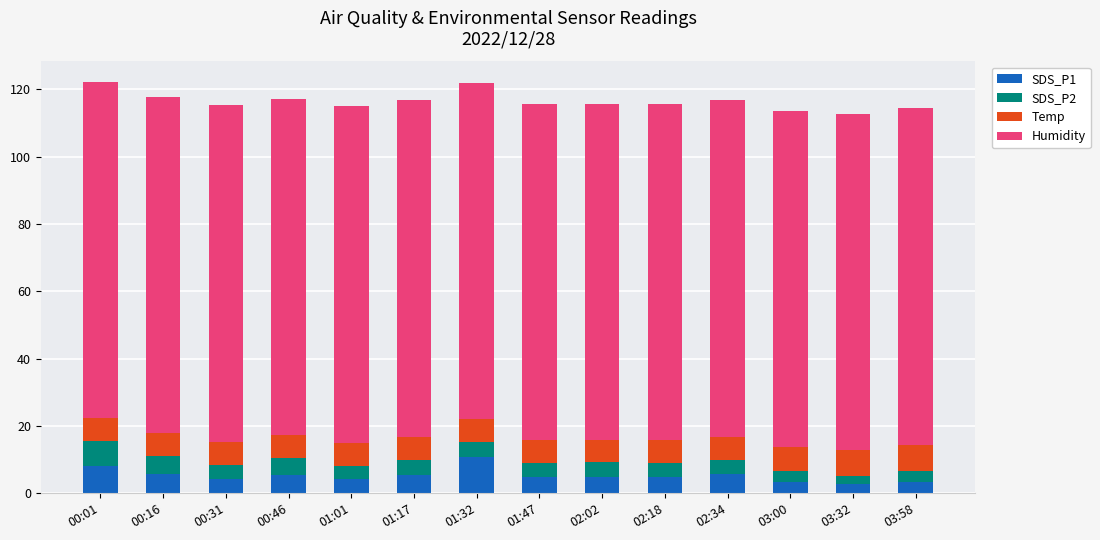

Is it true that SDS_P1 equals 2.7 at 03:32?

True